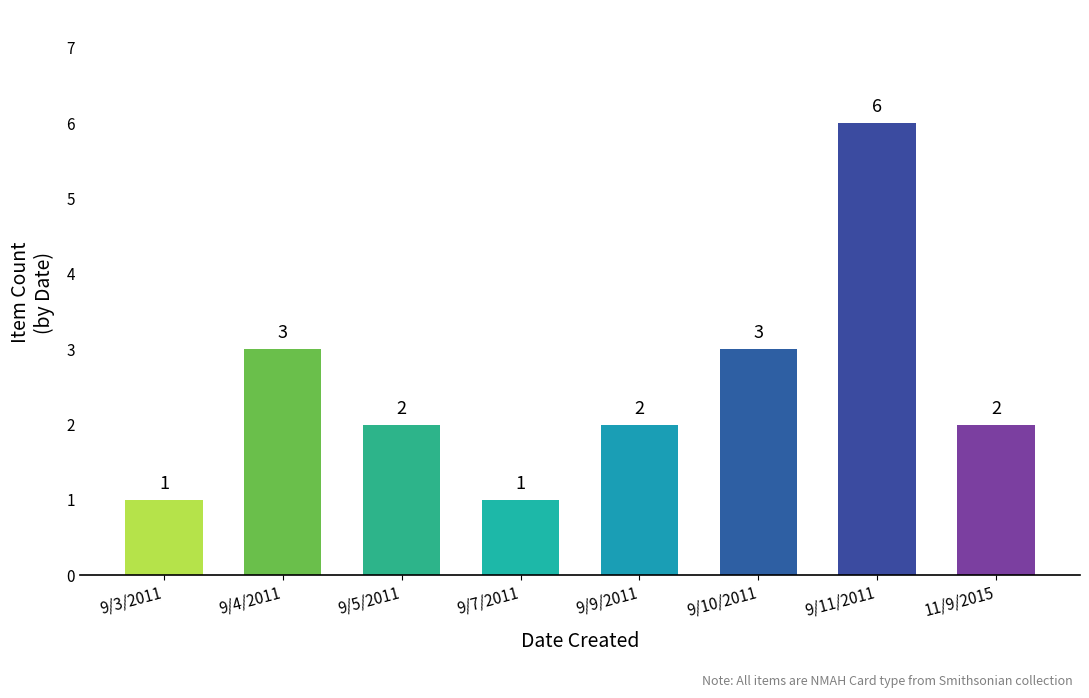

What position from the right is 11/9/2015?

1